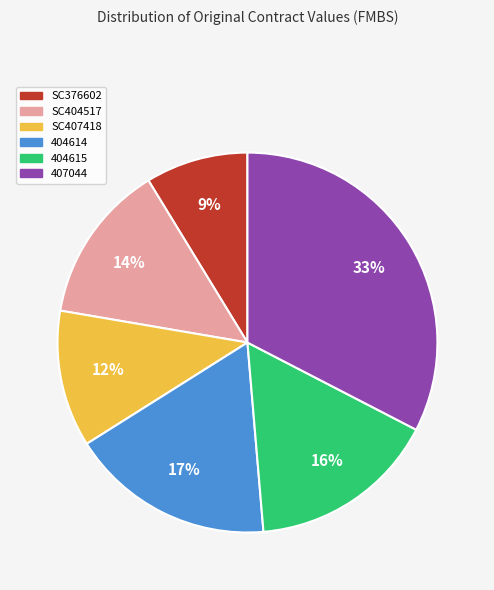

Count the number of slices in the pie.

6